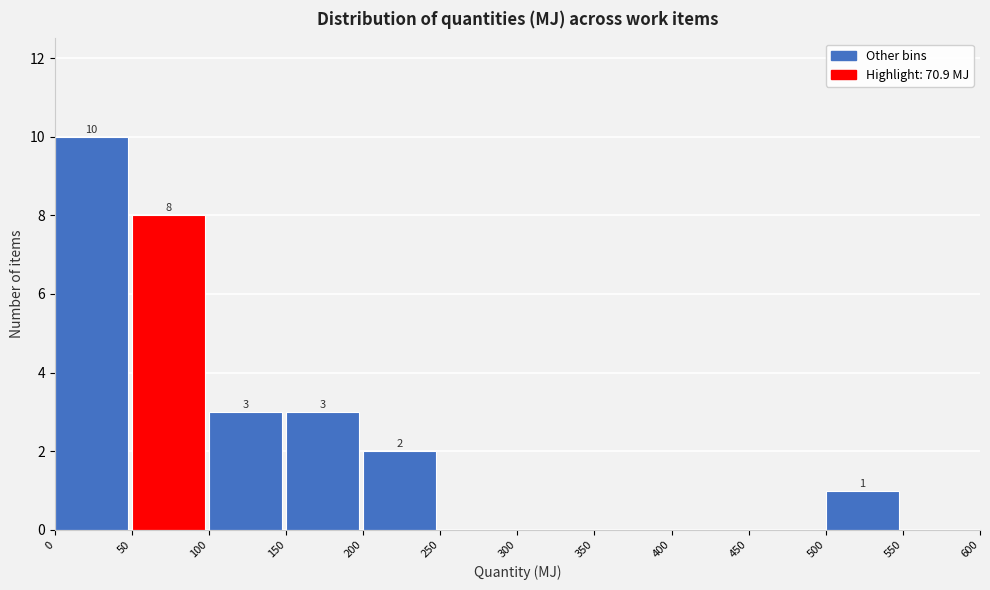

Which range on the x-axis has the tallest bar?

0 to 50